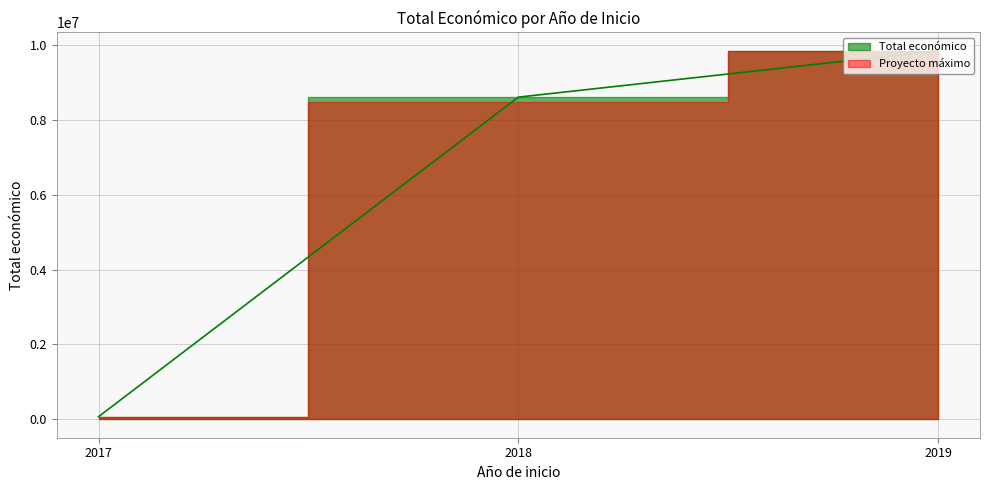

What is the smallest value displayed?

49750